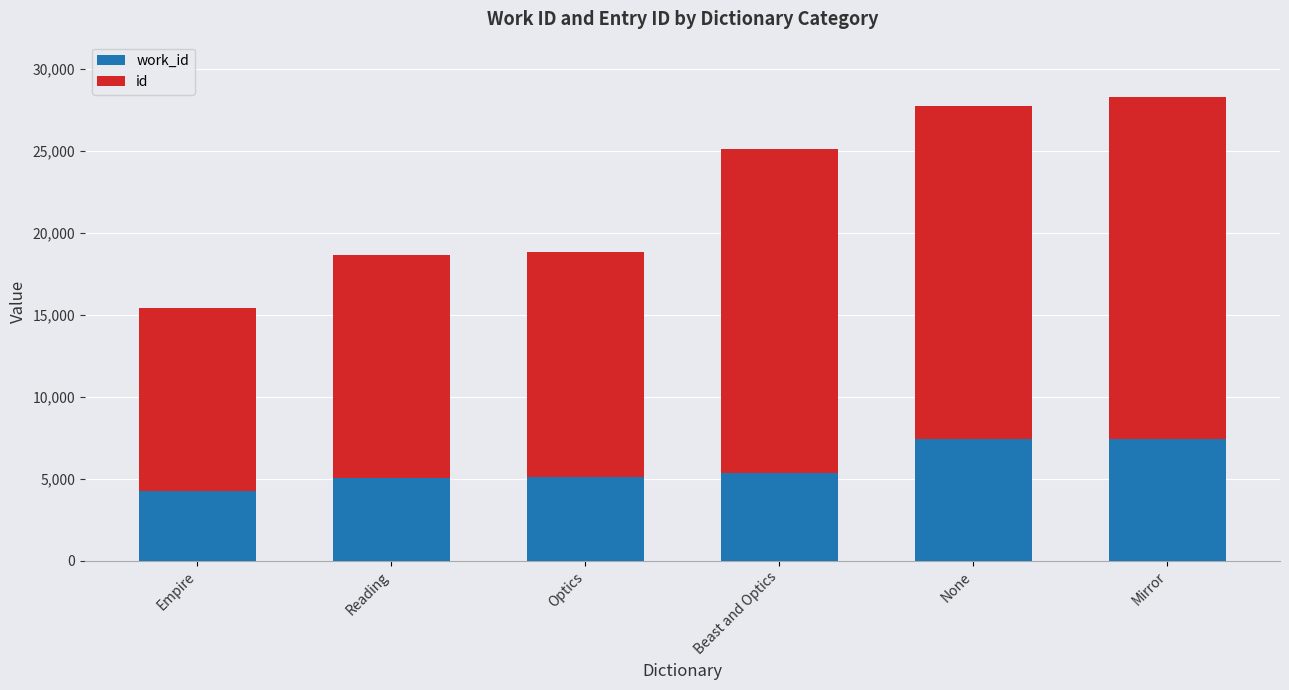

What is the total value across all series at Optics?

18834